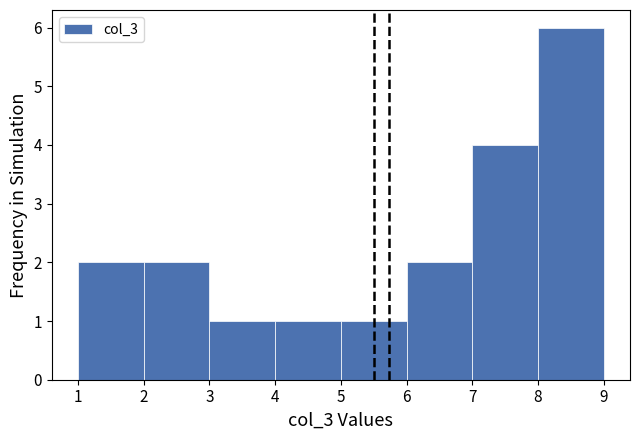

Reading left to right, transcribe this chart: for each bar, give the range it covers on the x-axis and its height. The values are not printed on the chart, so give them approximately, as read against the axis.

1 to 2: 2
2 to 3: 2
3 to 4: 1
4 to 5: 1
5 to 6: 1
6 to 7: 2
7 to 8: 4
8 to 9: 6